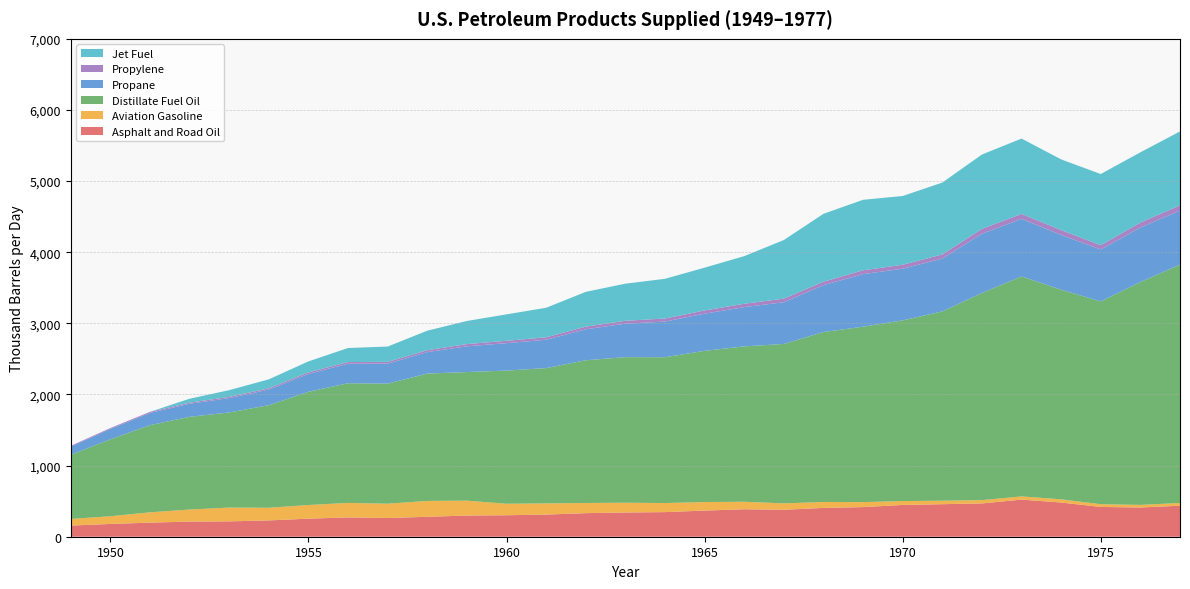

Reading right to left, list all the values displayed in this chart.

Asphalt and Road Oil: 436.1	411.0	418.7	481.1	521.7	468.1	457.6	446.9	416.6	405.0	378.7	386.3	367.6	346.2	340.5	331.7	311.1	302.1	297.7	280.3	263.3	271.7	253.8	229.6	215.9	213.0	198.0	179.7	156.7
Aviation Gasoline: 38.2	36.5	38.5	44.4	45.3	46.2	49.0	54.5	70.0	83.7	90.1	105.3	120.3	127.2	137.4	142.7	157.6	161.2	209.4	223.2	201.1	203.8	192.2	178.0	193.7	169.4	145.1	108.3	93.1
Distillate Fuel Oil: 3351.6	3133.0	2850.9	2947.7	3092.4	2912.9	2661.1	2540.3	2466.5	2389.5	2241.5	2184.6	2125.5	2050.3	2047.3	2006.6	1902.3	1872.3	1808.2	1790.2	1687.9	1682.7	1592.1	1442.0	1337.2	1303.2	1225.4	1081.9	902.1
Propane: 759.6	766.7	730.4	769.3	809.9	832.7	742.4	726.8	738.9	659.4	586.6	551.6	523.0	501.1	470.3	435.0	398.3	386.0	361.9	302.6	281.7	274.3	251.3	218.8	202.1	183.9	172.4	145.6	116.2
Propylene: 73.6	70.1	59.9	68.9	69.4	68.4	58.9	55.0	54.0	47.8	50.5	47.5	45.1	43.2	40.5	37.5	34.3	33.3	31.2	26.1	24.3	23.6	21.6	18.8	17.4	15.8	14.9	12.5	10.0
Jet Fuel: 1039.1	987.3	1000.8	993.4	1059.3	1045.1	1010.2	967.1	991.0	954.6	824.0	669.6	601.7	558.1	521.8	489.1	415.4	371.5	325.1	274.6	215.5	197.1	154.2	125.6	94.5	55.0	0.0	0.0	0.0